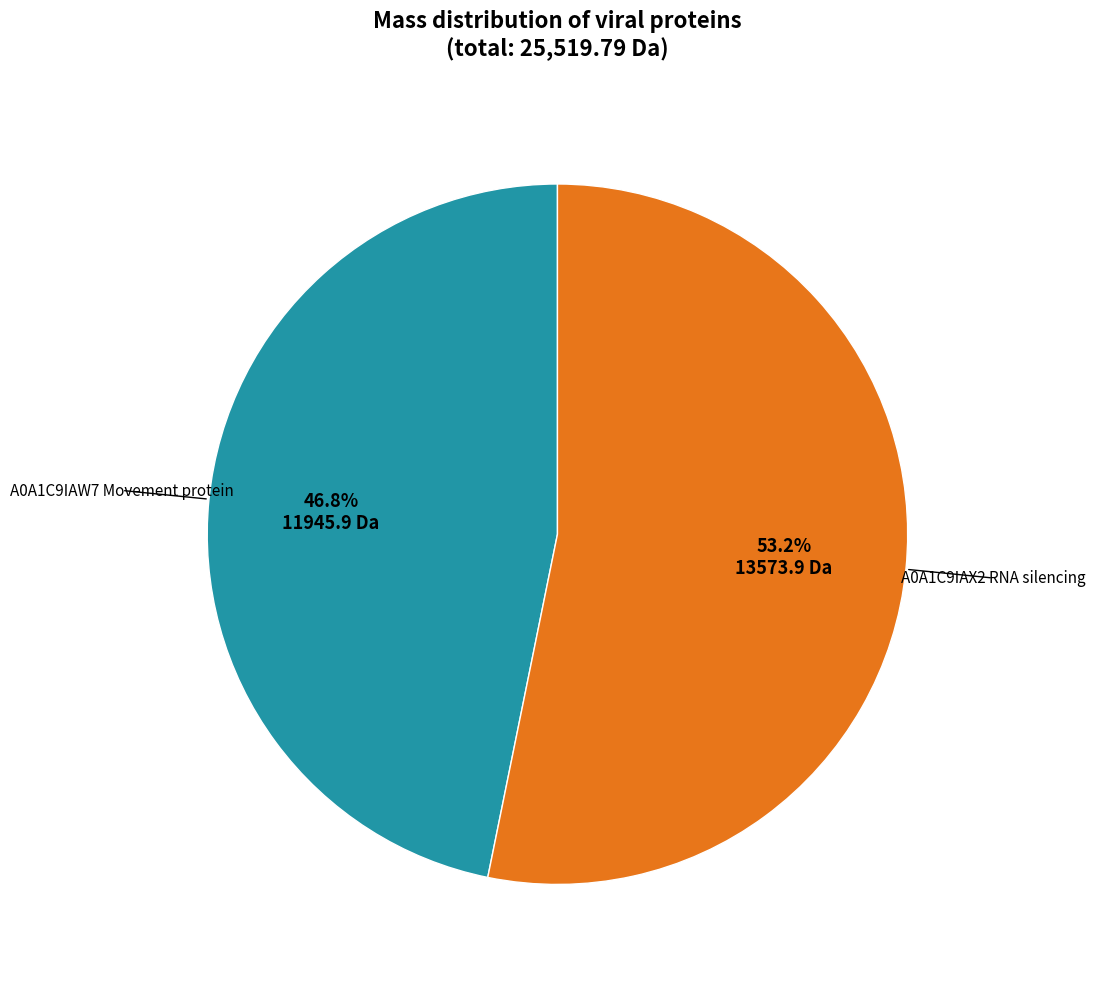

To the nearest percent, what is the average slice percentage?

50%